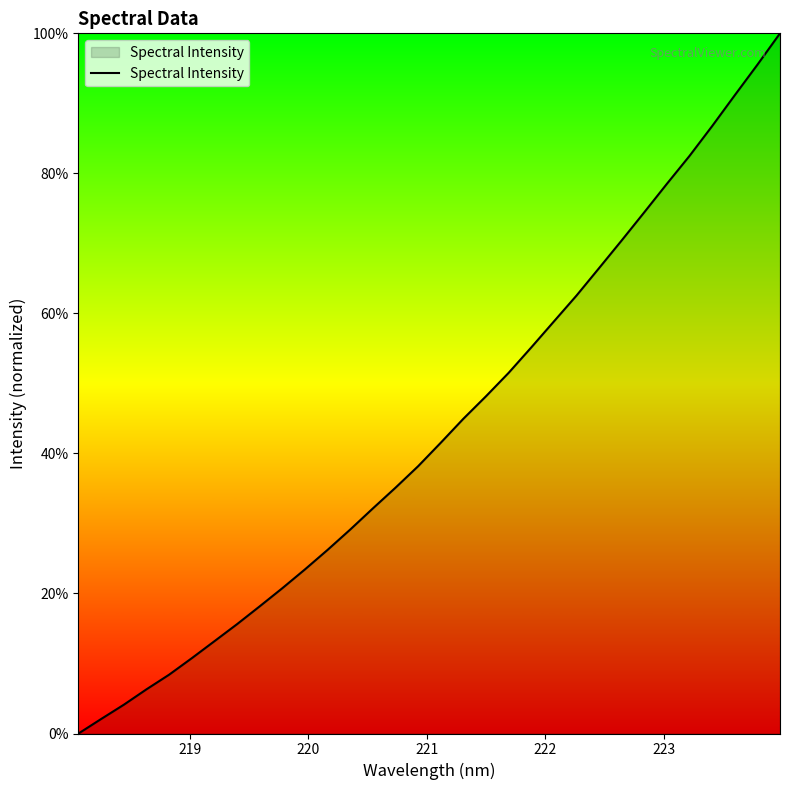

What is the maximum value shown in the chart?

100.0